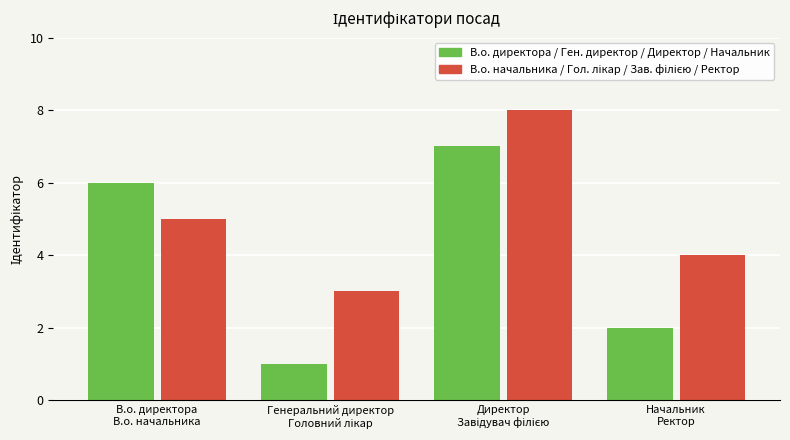

What is the greatest value displayed?

8